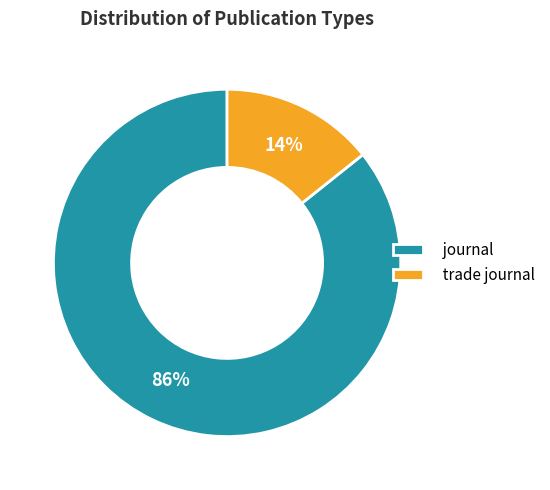

To the nearest percent, what is the combined percentage of trade journal and journal?

100%